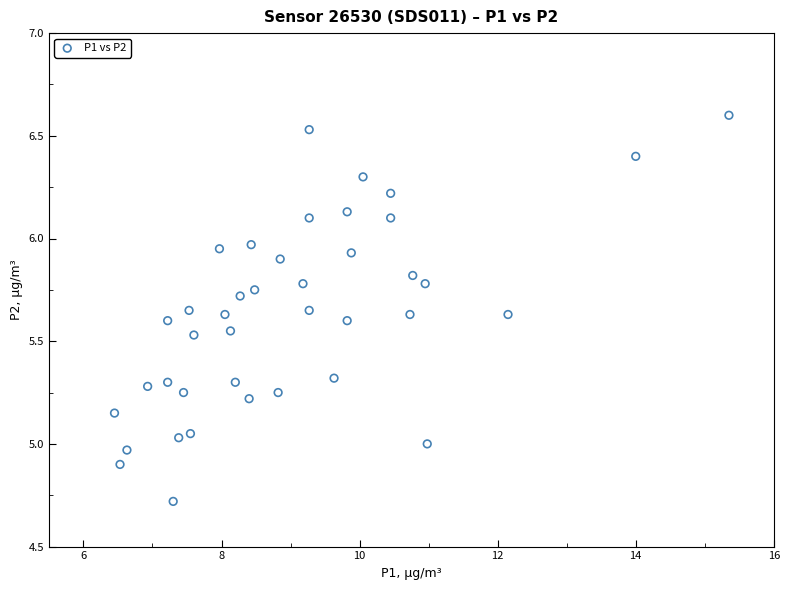

What is the range of Y values (max minus min)?

1.9